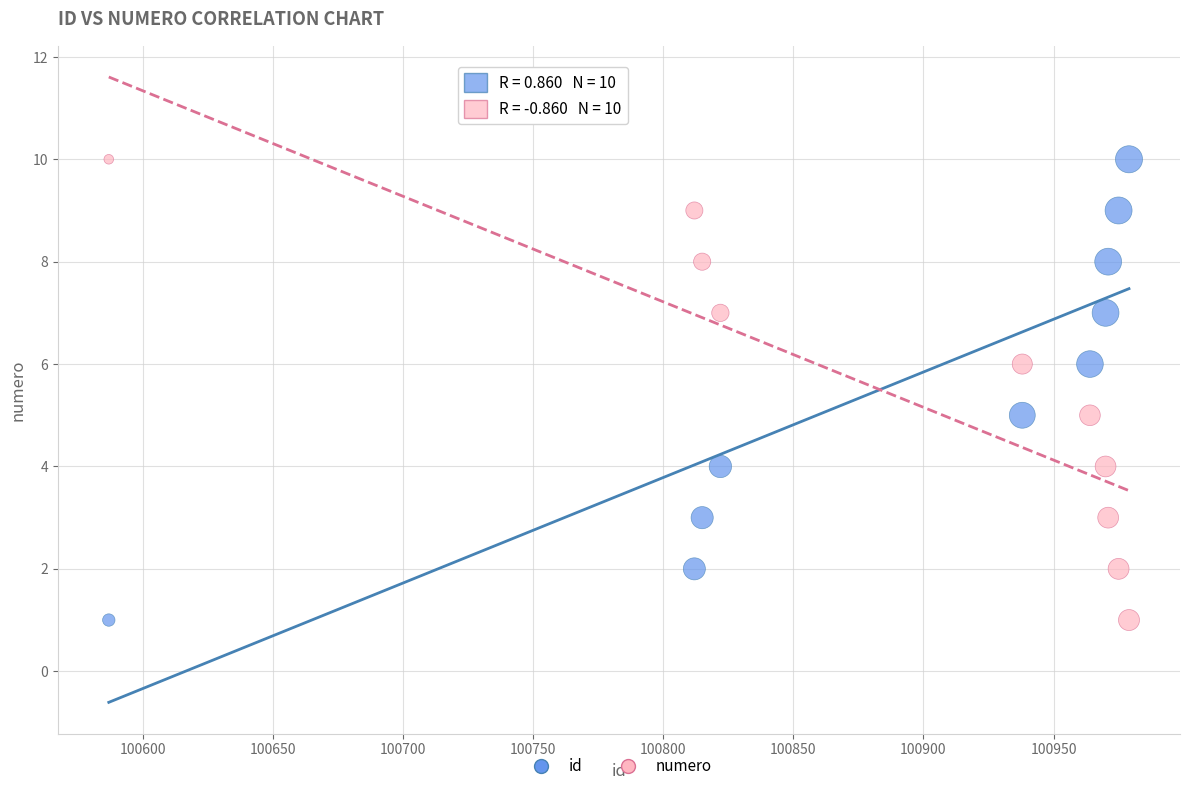

What is the X range (max minus min) for the scatter plot?

392